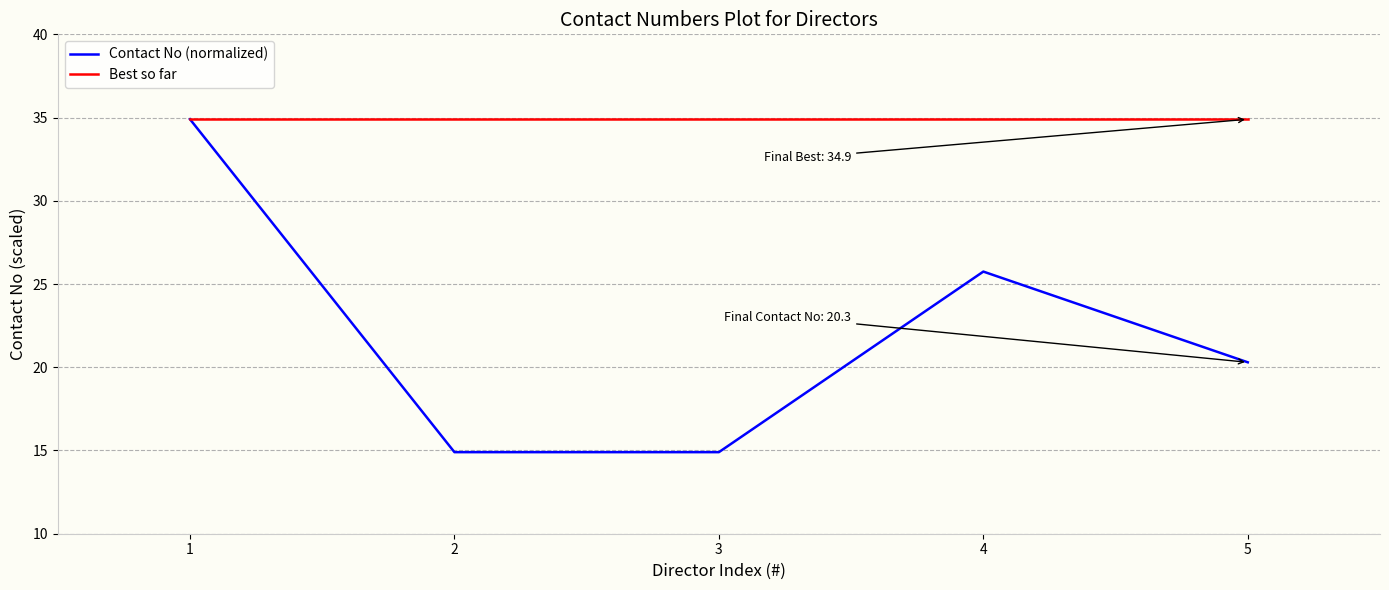

Is it true that Contact No (normalized) equals 37.4 at 4?

False